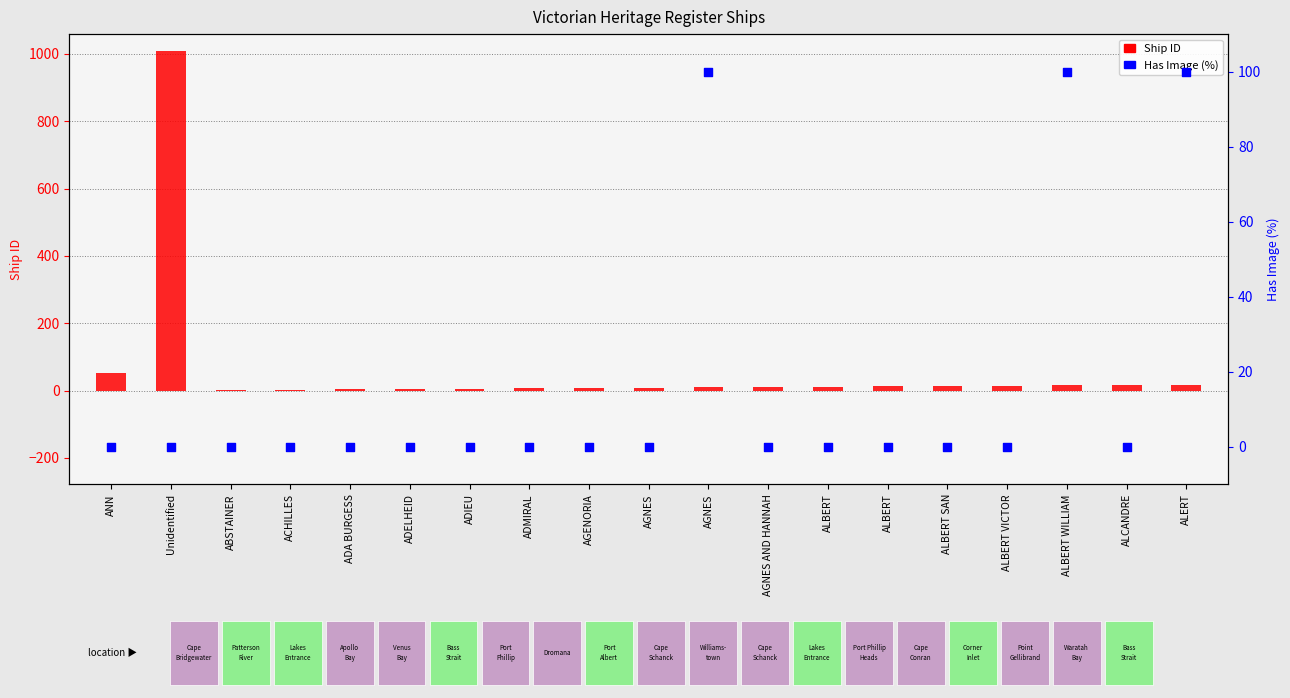

Which series has the largest Y range (max minus min)?

Ship ID